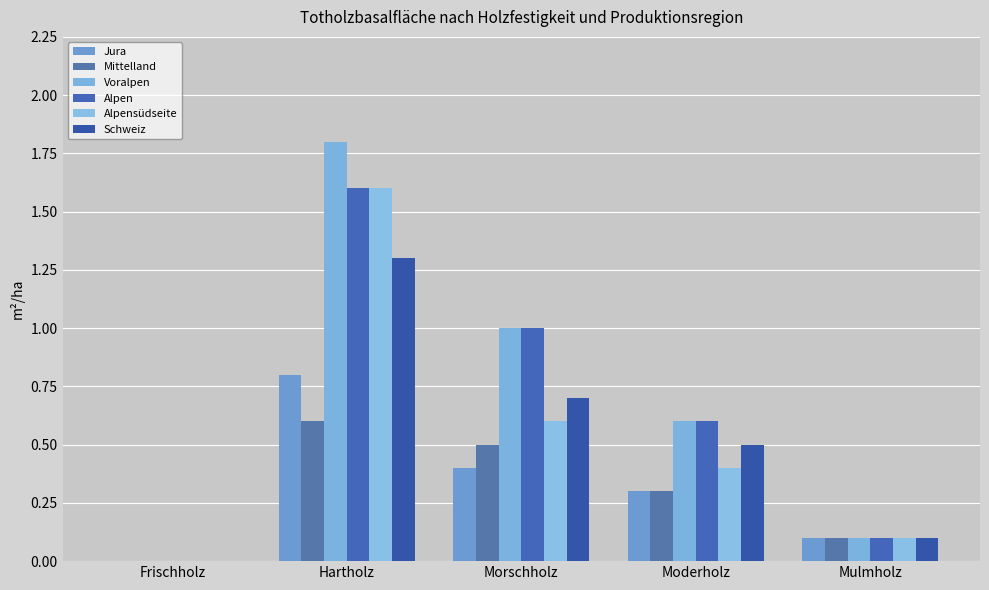

What are all the series names shown in the legend?

Jura, Mittelland, Voralpen, Alpen, Alpensüdseite, Schweiz